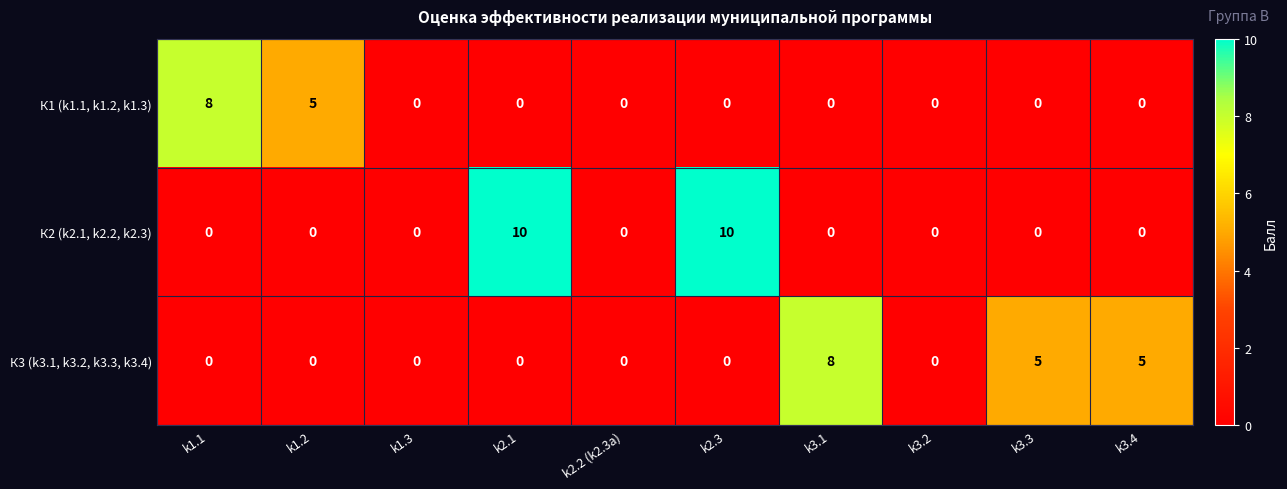

Rank the series by their average value, from lowest to highest.

К1 (k1.1, k1.2, k1.3), К3 (k3.1, k3.2, k3.3, k3.4), К2 (k2.1, k2.2, k2.3)